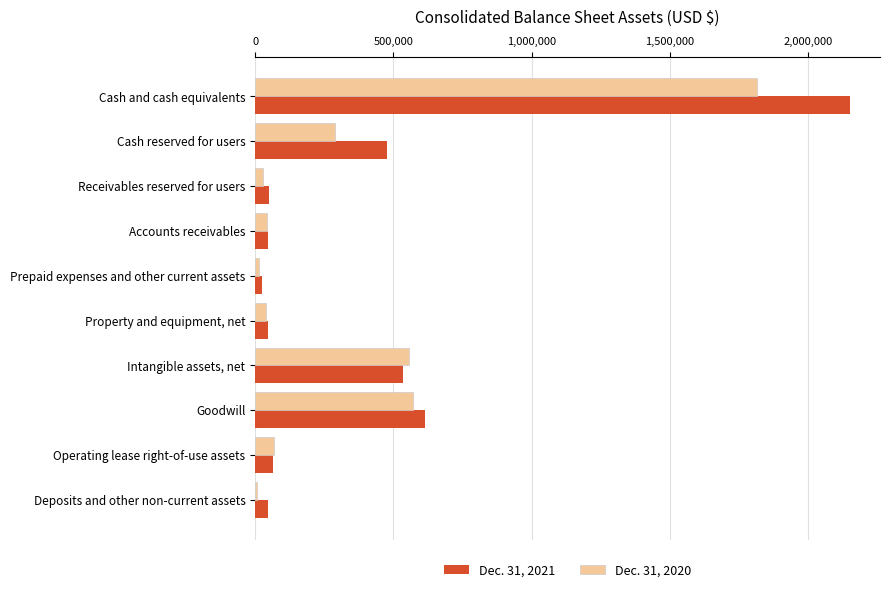

The value of Dec. 31, 2020 at Intangible assets, net is 555930. True or false?

True